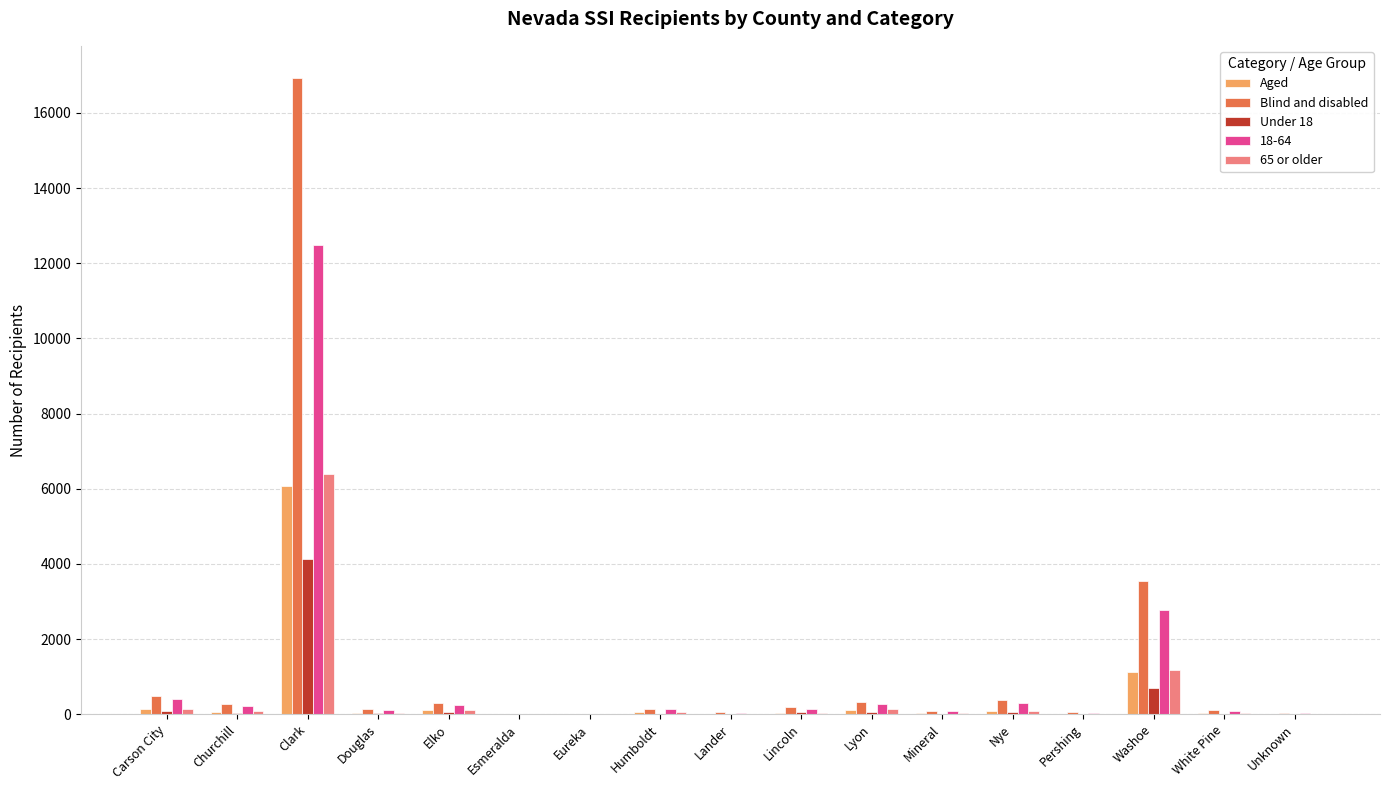

Is it true that Blind and disabled equals 3533 at Washoe?

True